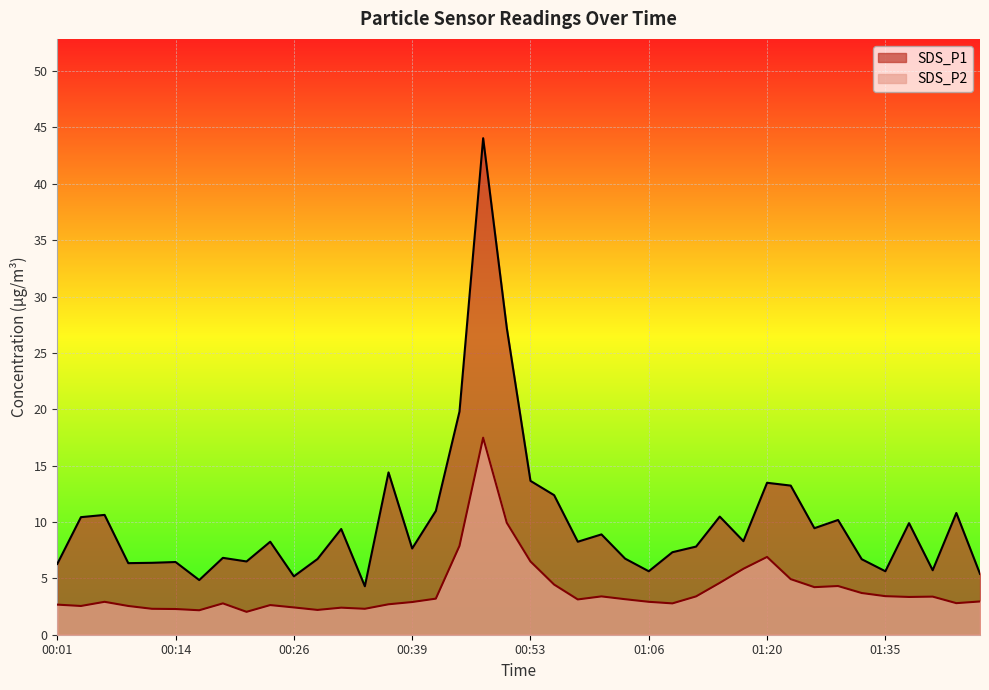

True or false: SDS_P1 and SDS_P2 intersect in this chart.

False